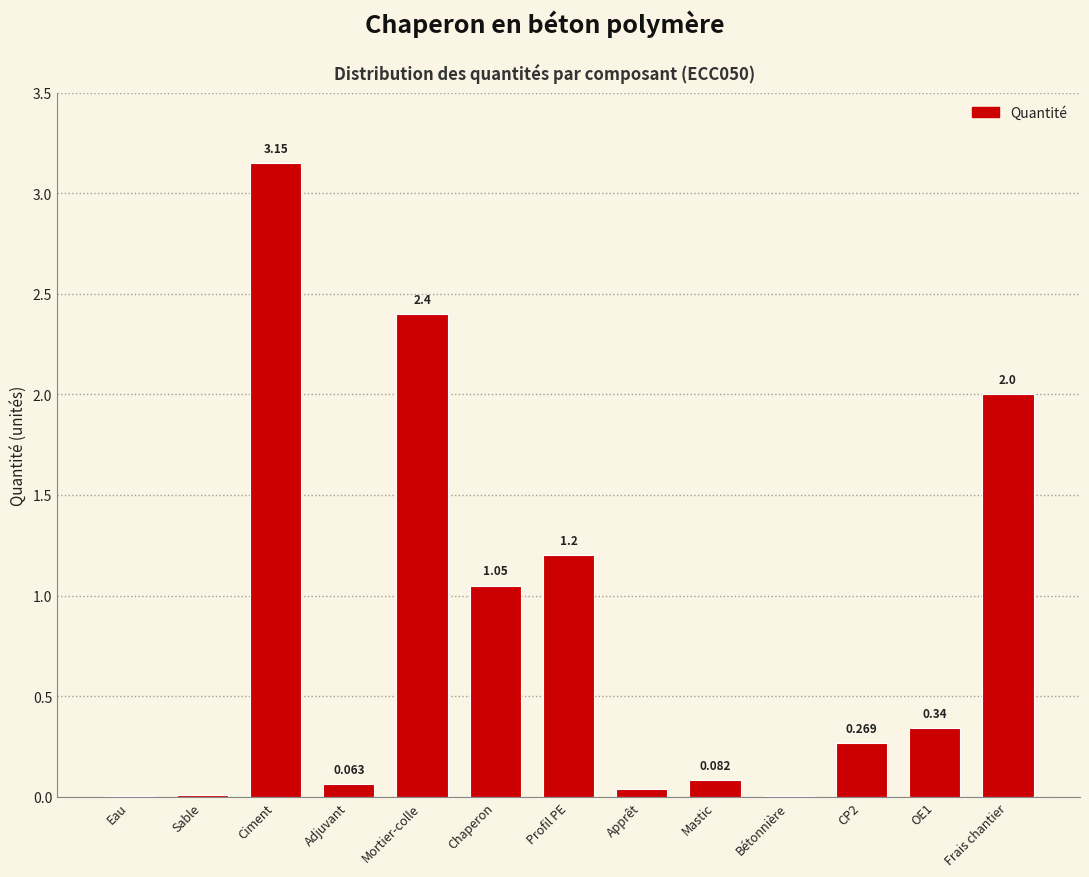

Between Chaperon and OE1, which is larger?

Chaperon